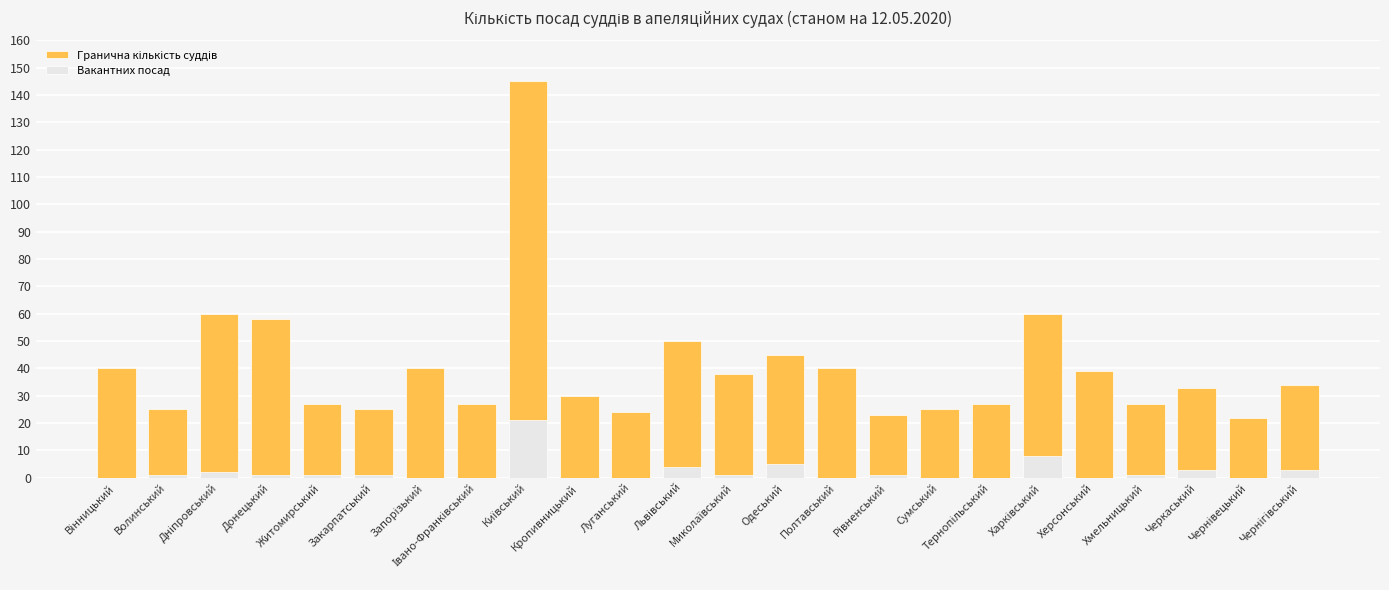

Is it true that Вакантних посад equals -14 at Сумський?

False